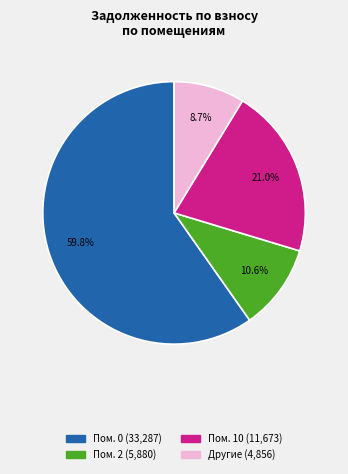

Count the number of slices in the pie.

4